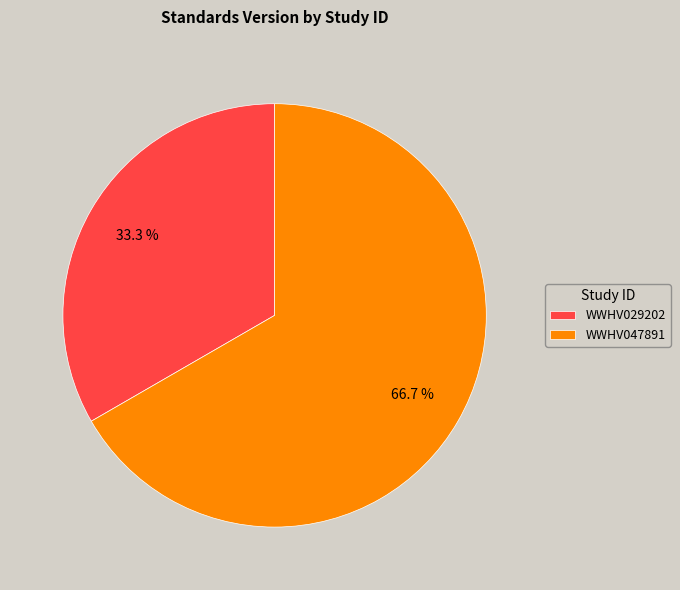

The WWHV029202 slice represents 47% of the pie. True or false?

False